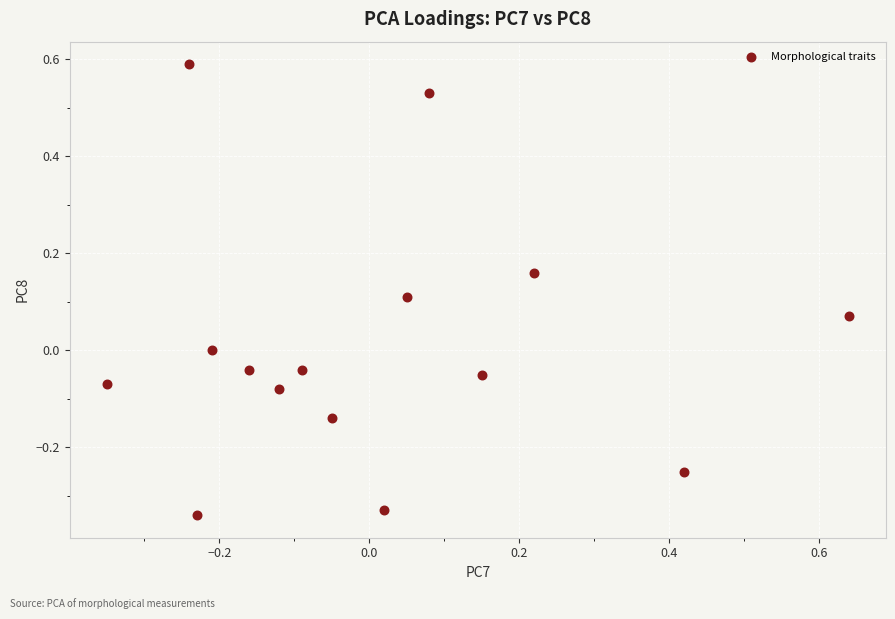

What is the range of Y values (max minus min)?

0.9